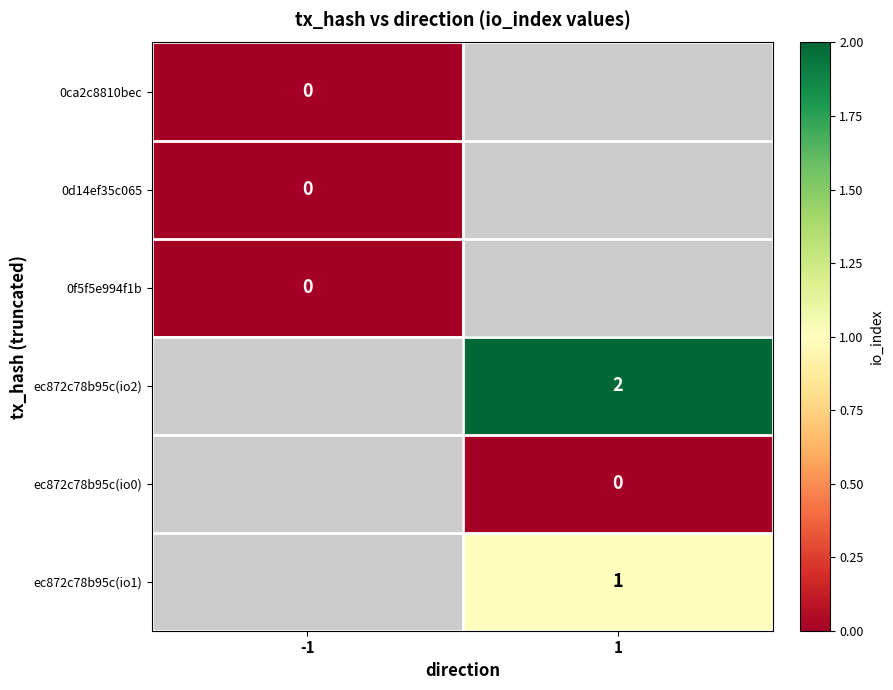

The ec872c78b95c(io1) series shows 0.7 at 1. True or false?

False